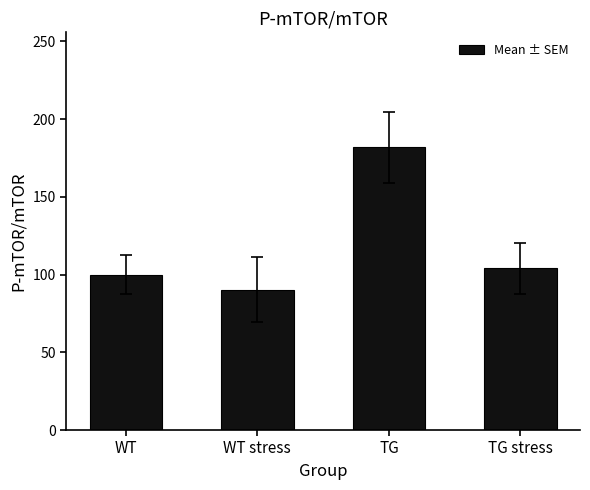

Reading left to right, extract all data points from this chart.

100.0	90.3	181.9	103.9